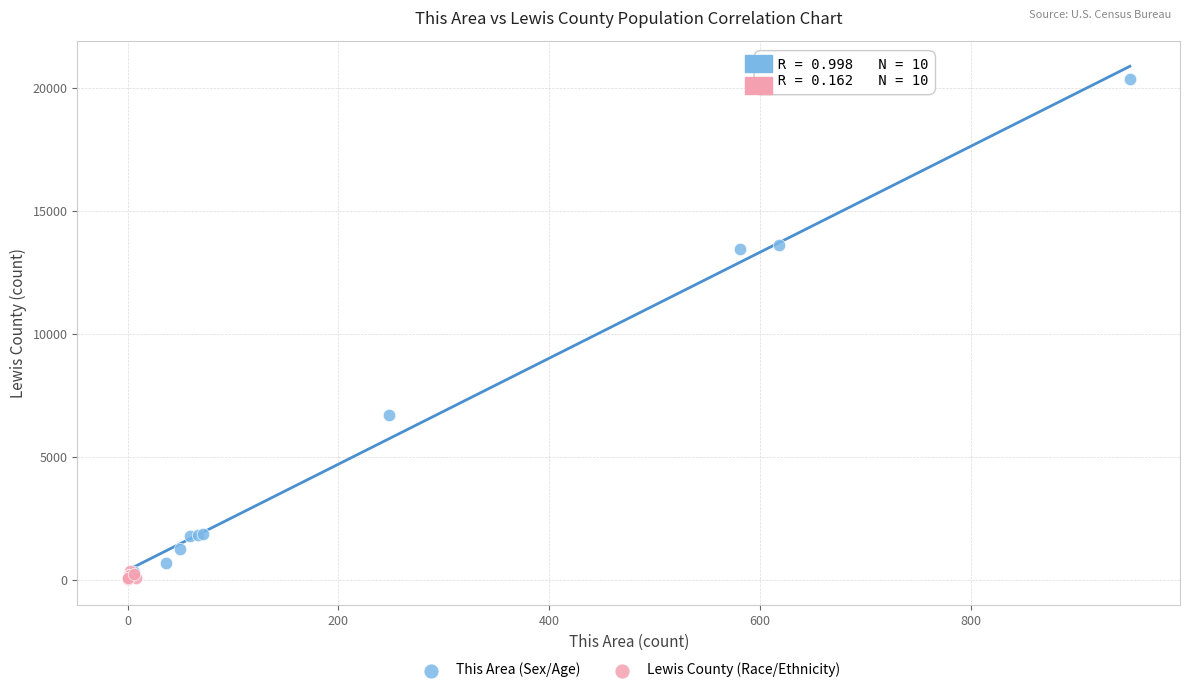

Which series has the widest spread of Y values?

This Area (Sex/Age)